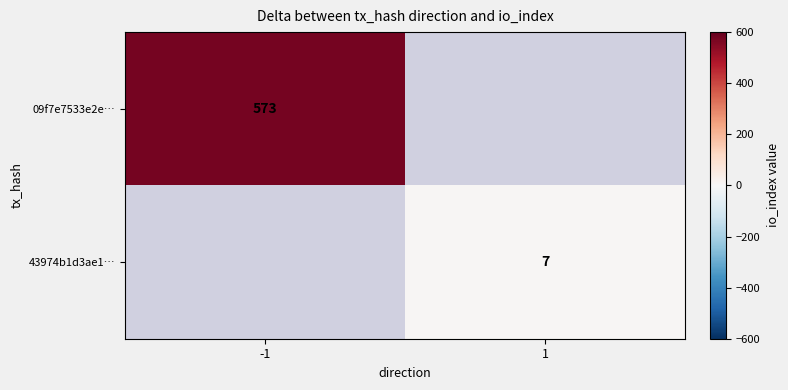

The value of 43974b1d3ae1… at 1 is 7. True or false?

True